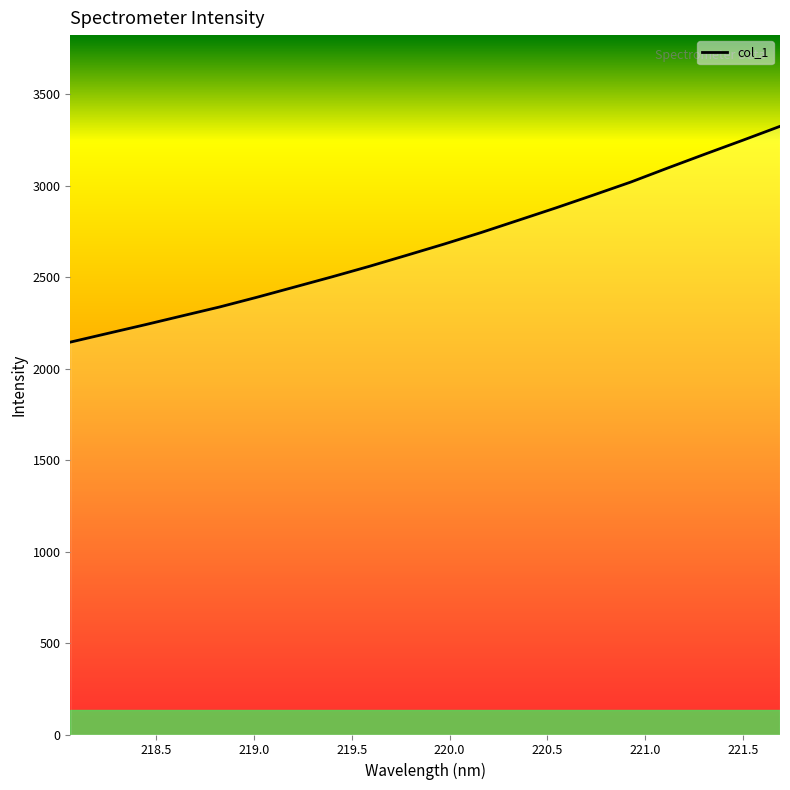

What is the smallest value displayed?

2144.2